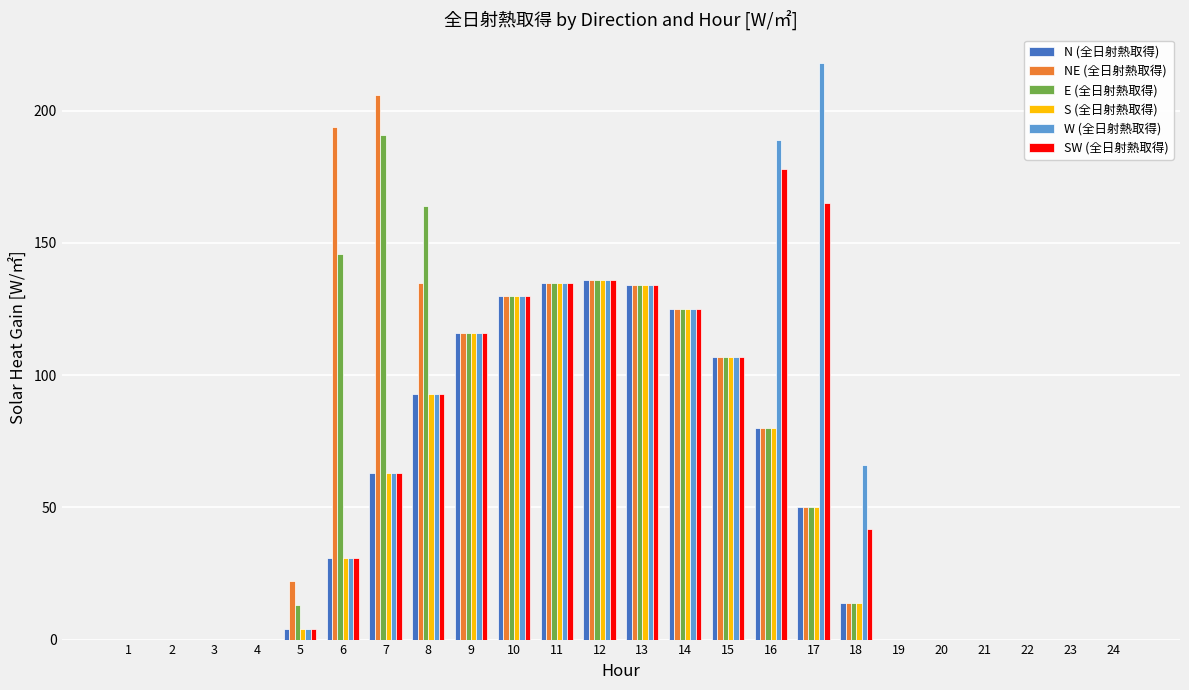

How many series are shown in this chart?

6